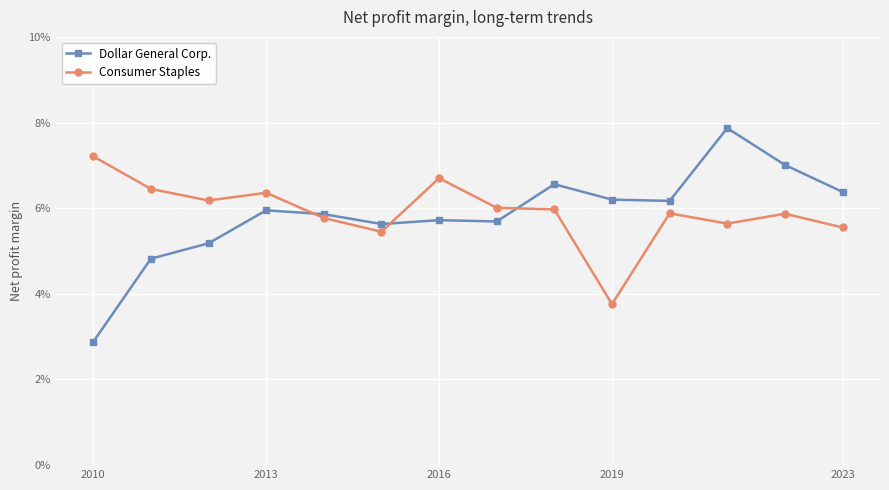

What are all the series names shown in the legend?

Dollar General Corp., Consumer Staples